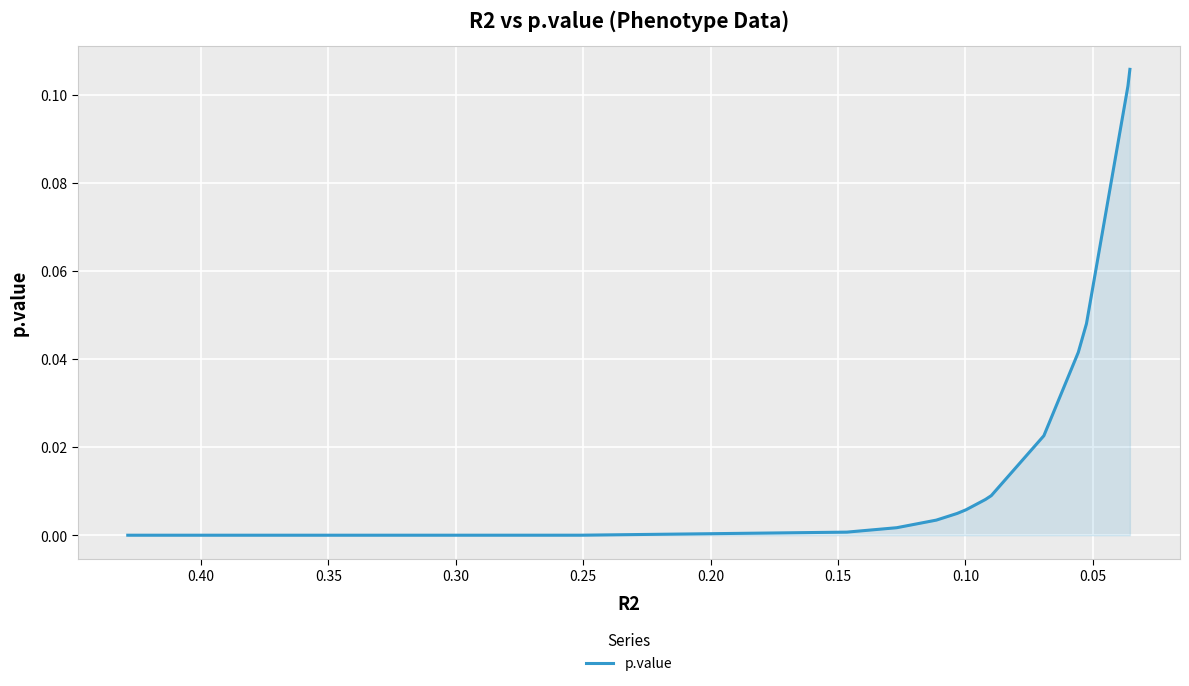

The value at 0.20 is 0.0. True or false?

False